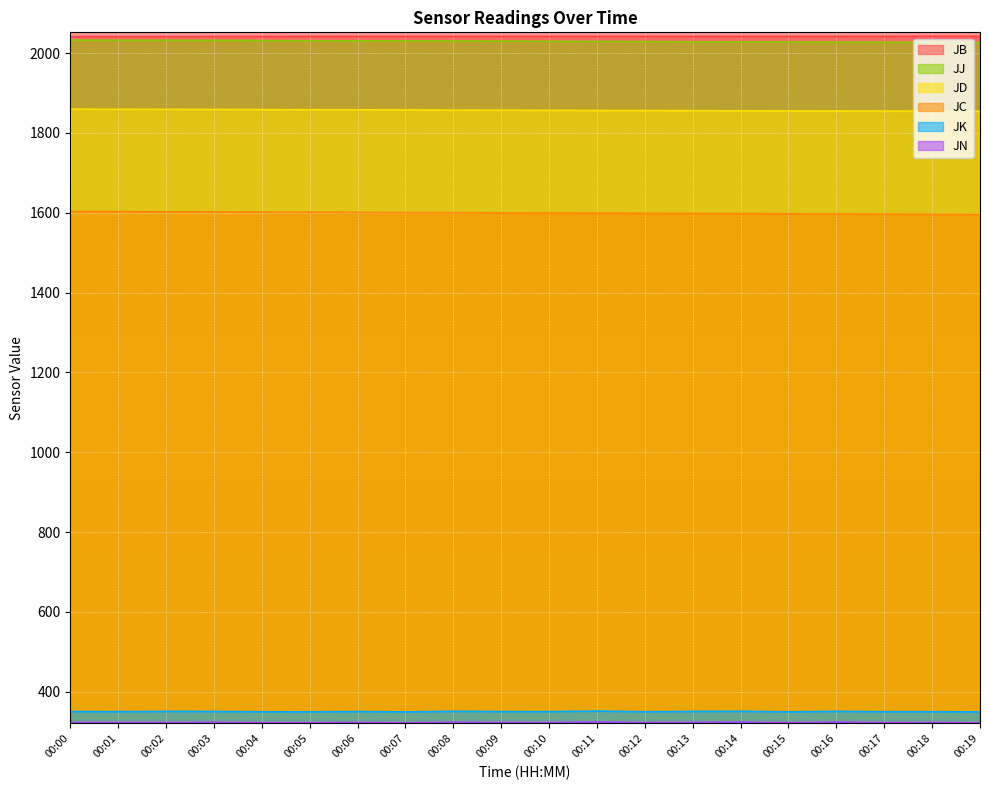

True or false: JN and JC intersect in this chart.

False